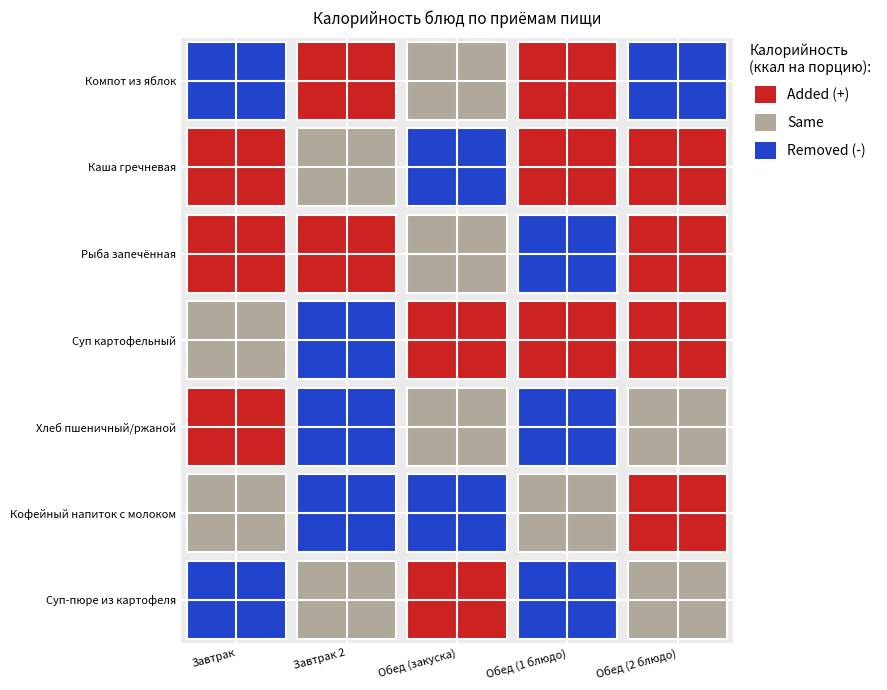

What is the difference between the maximum and minimum values in the Суп-пюре из картофеля series?

141.0